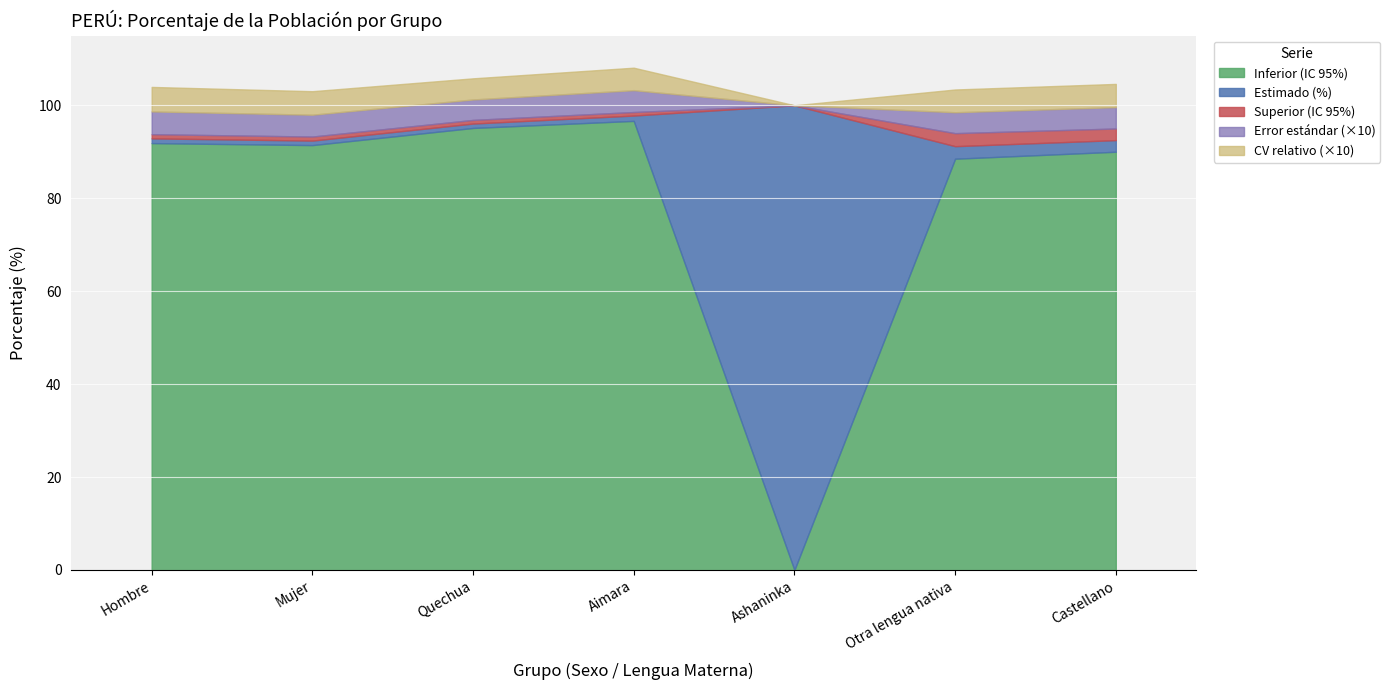

What is the label of the 1st point from the right?

Castellano